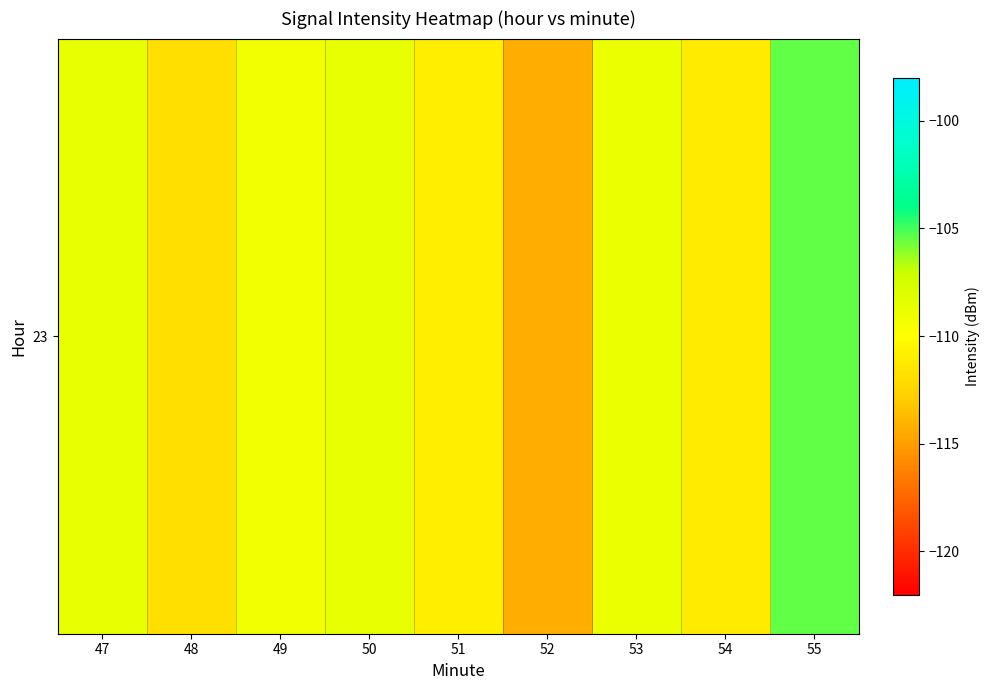

Where is the data nearest to the value -109?

53